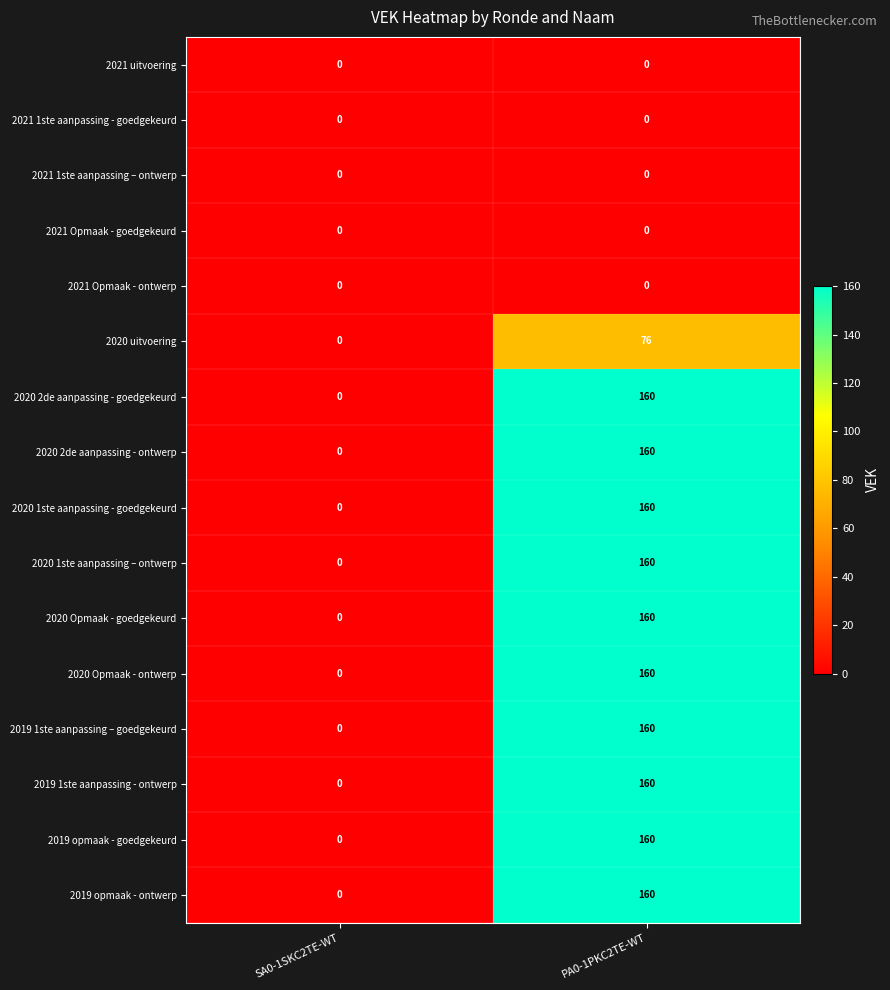

What is the sum of the 2020 1ste aanpassing - goedgekeurd values at SA0-1SKC2TE-WT and PA0-1PKC2TE-WT?

160